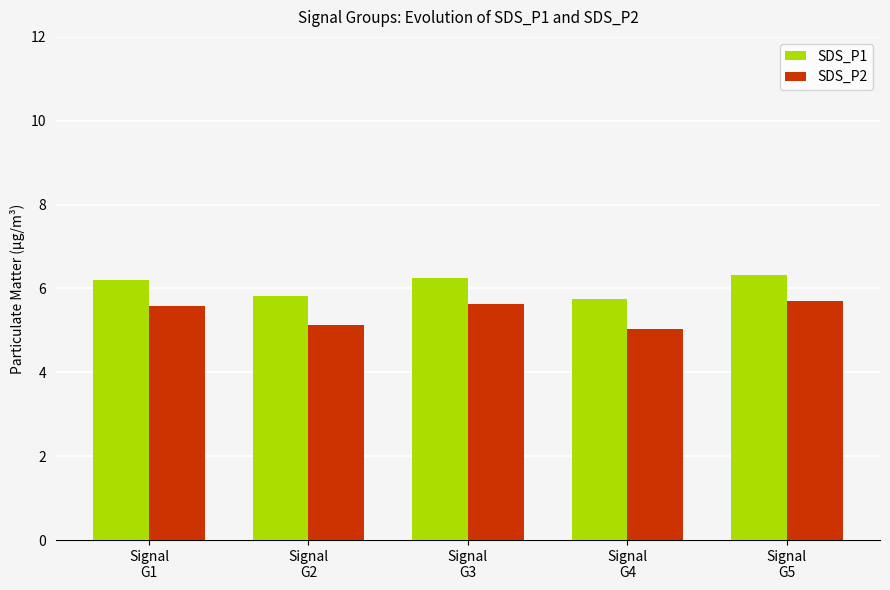

How many SDS_P1 values are between 5 and 6?

2